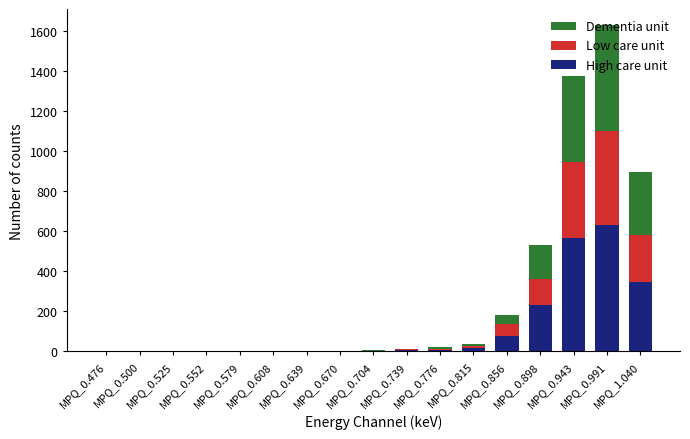

What is the sum of all High care unit values?

1882